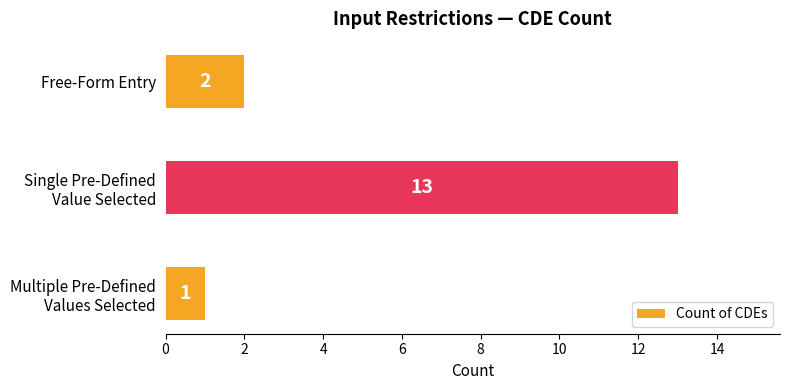

Reading bottom to top, transcribe all the data shown in this chart.

1	13	2